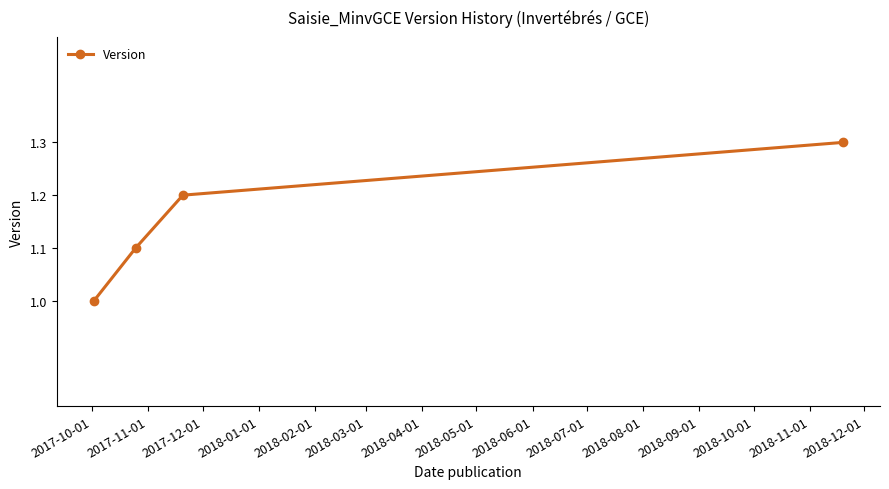

What is the value of the 3rd point from the left?

1.2